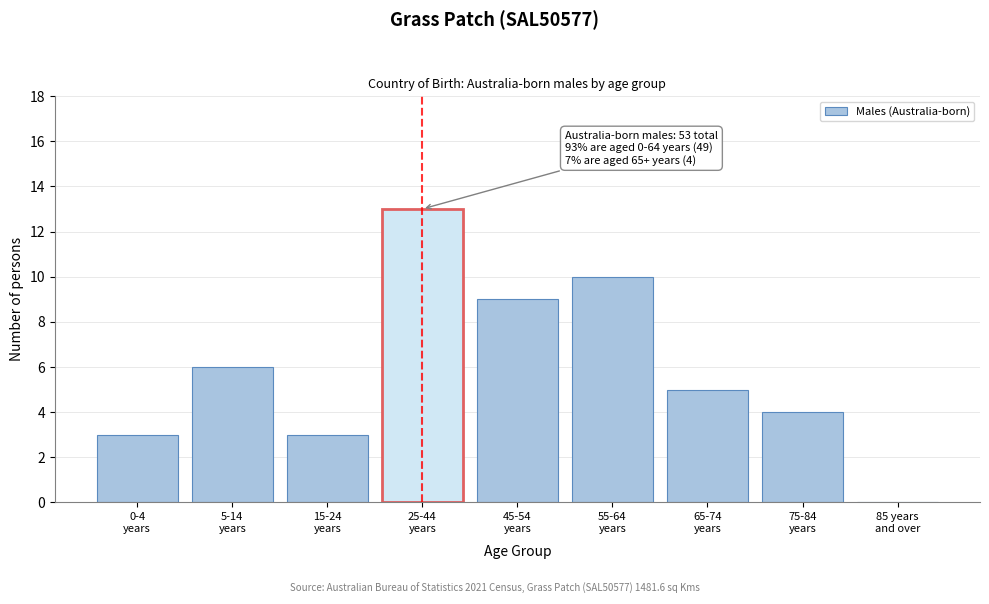

What is the maximum value shown in the chart?

13